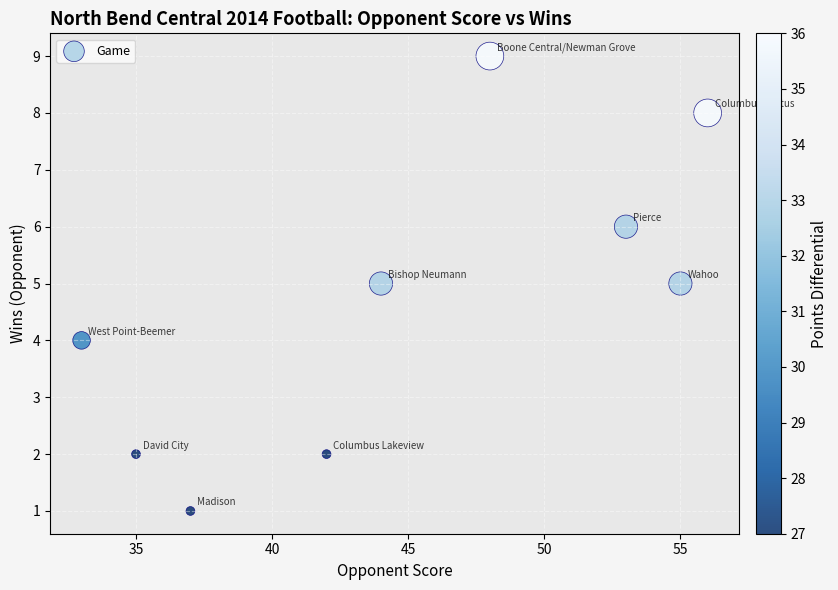

What is the range of Y values (max minus min)?

8